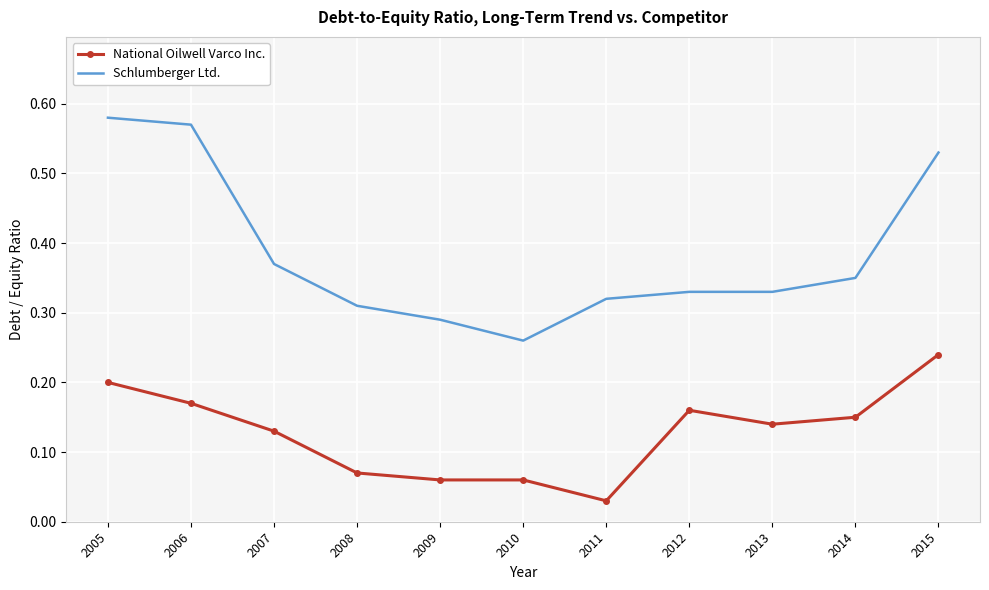

Which category has the lowest value across all series?

2011